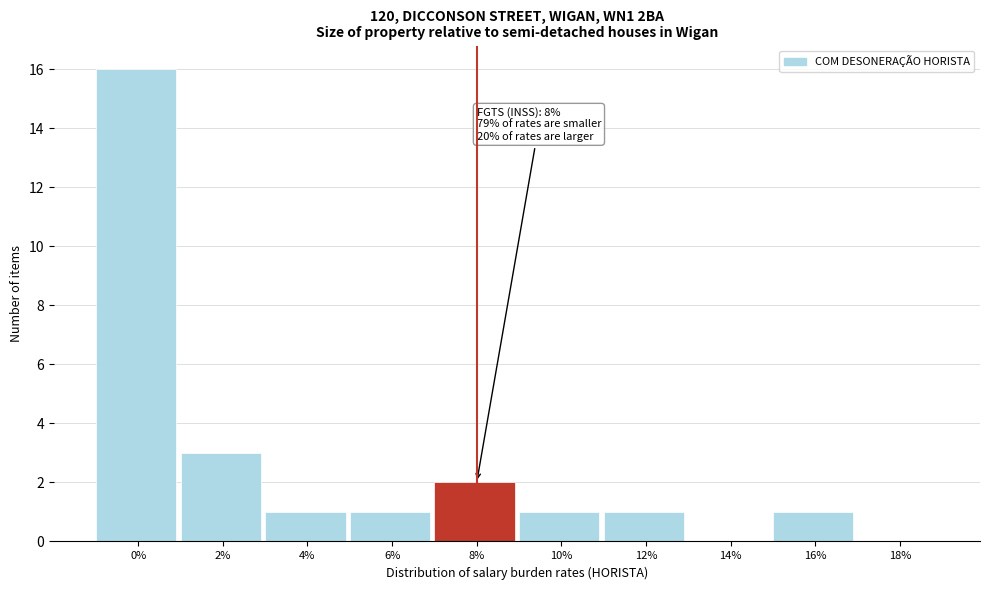

Reading right to left, transcribe all the data shown in this chart.

18%=0	16%=1	14%=0	12%=1	10%=1	8%=2	6%=1	4%=1	2%=3	0%=16